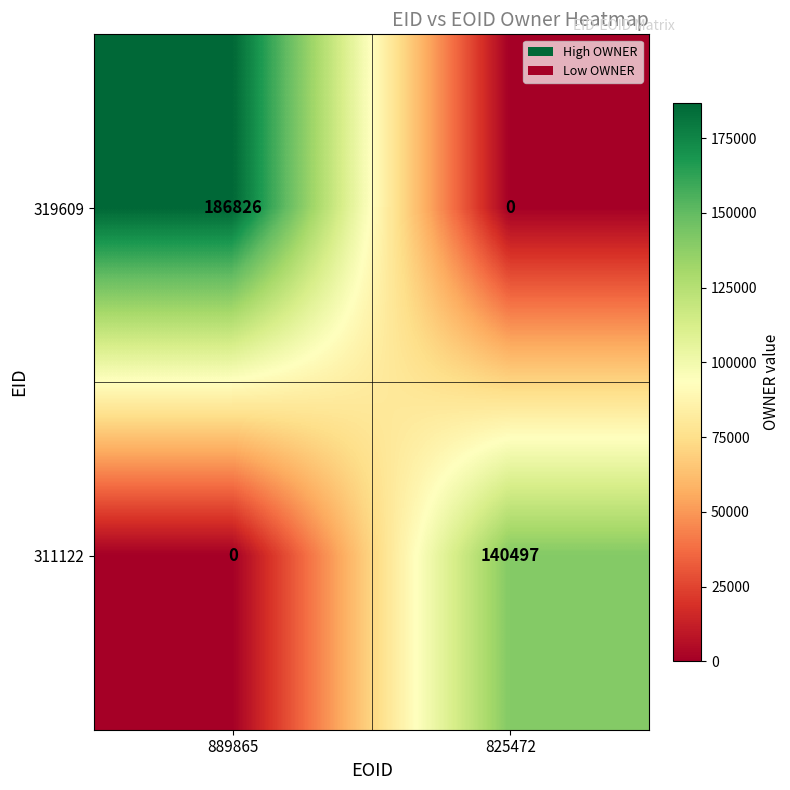

Which series has the largest total across all categories?

319609